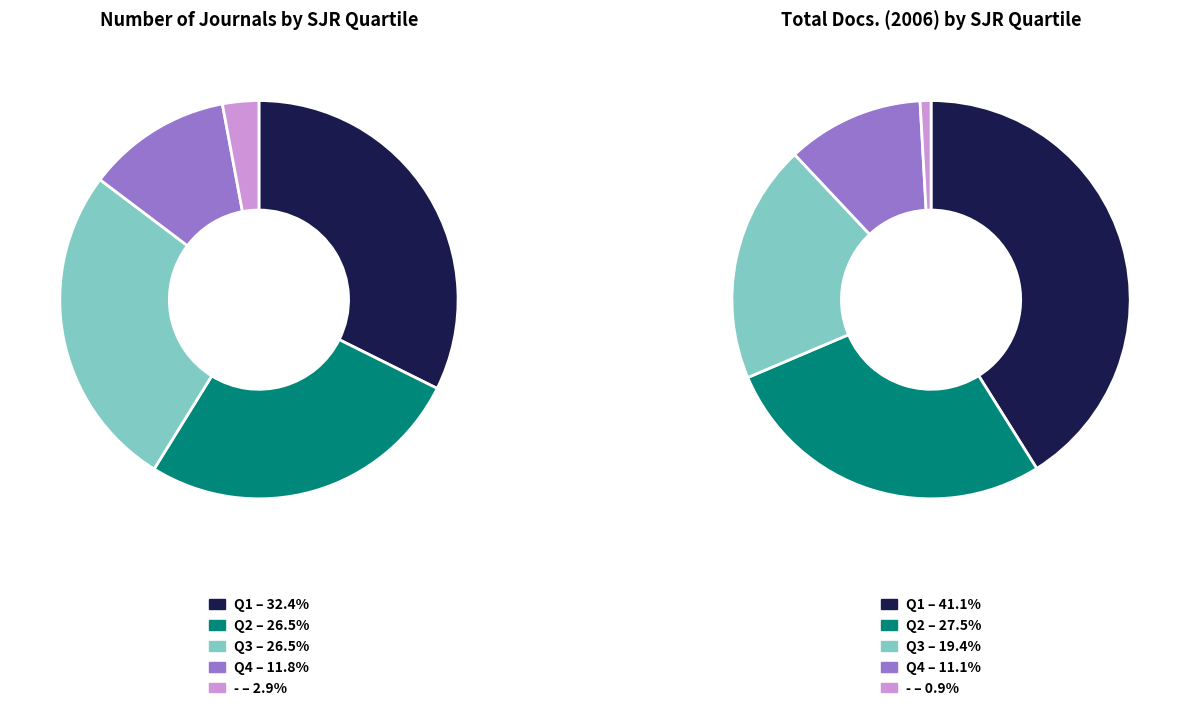

What percentage is NOT represented by Q2?

73.5%